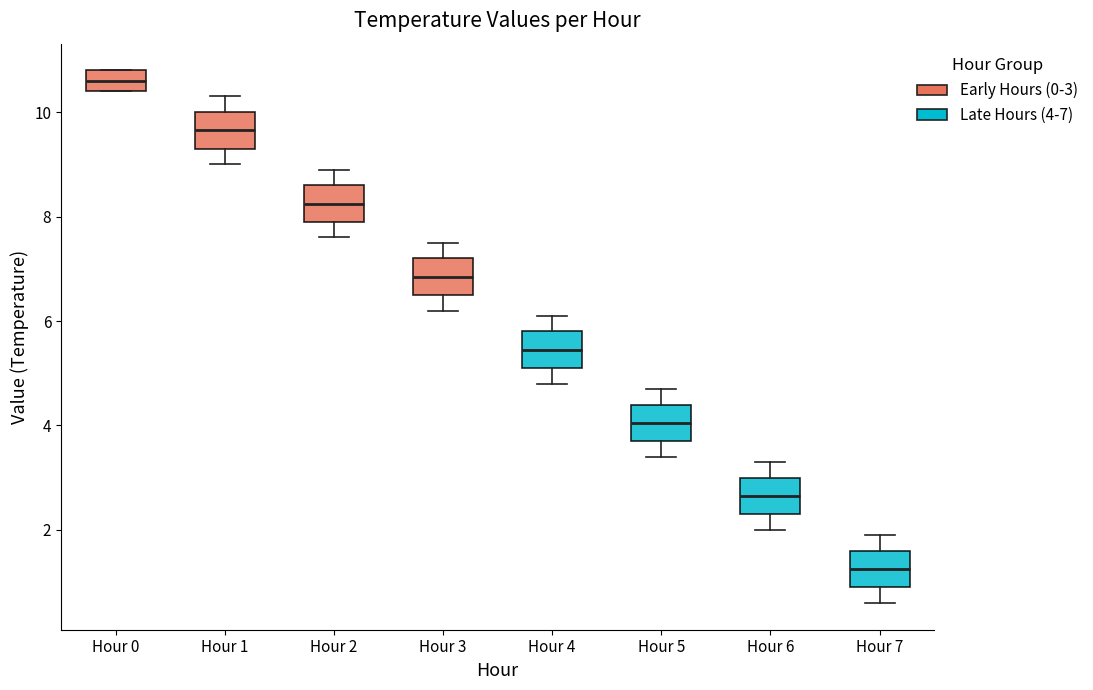

Reading left to right, transcribe this box plot: for each box, give where its median line is, the range the box spans, and where its two whiskers end, as read against the y-axis. The values are not printed on the chart, so give them approximately, as read against the axis.

Hour 0: median 10.6, box 10.4 to 10.8, whiskers 10.4 to 10.8
Hour 1: median 9.6, box 9.4 to 10.0, whiskers 9.0 to 10.4
Hour 2: median 8.2, box 8.0 to 8.6, whiskers 7.6 to 9.0
Hour 3: median 6.8, box 6.6 to 7.2, whiskers 6.2 to 7.6
Hour 4: median 5.4, box 5.2 to 5.8, whiskers 4.8 to 6.2
Hour 5: median 4.0, box 3.8 to 4.4, whiskers 3.4 to 4.8
Hour 6: median 2.6, box 2.4 to 3.0, whiskers 2.0 to 3.4
Hour 7: median 1.2, box 1.0 to 1.6, whiskers 0.6 to 2.0